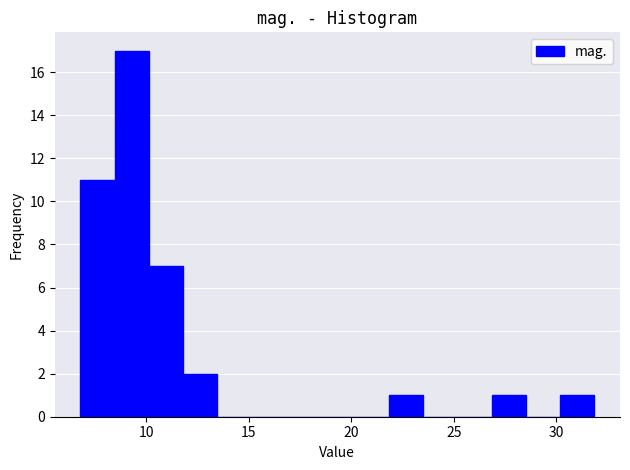

Around what value on the x-axis is the tallest bar? Give the approximate position of its centre, as read against the axis.

9.5